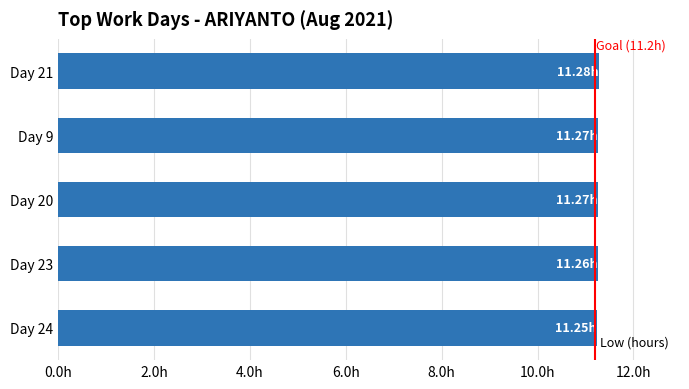

Are the bars horizontal?

Yes